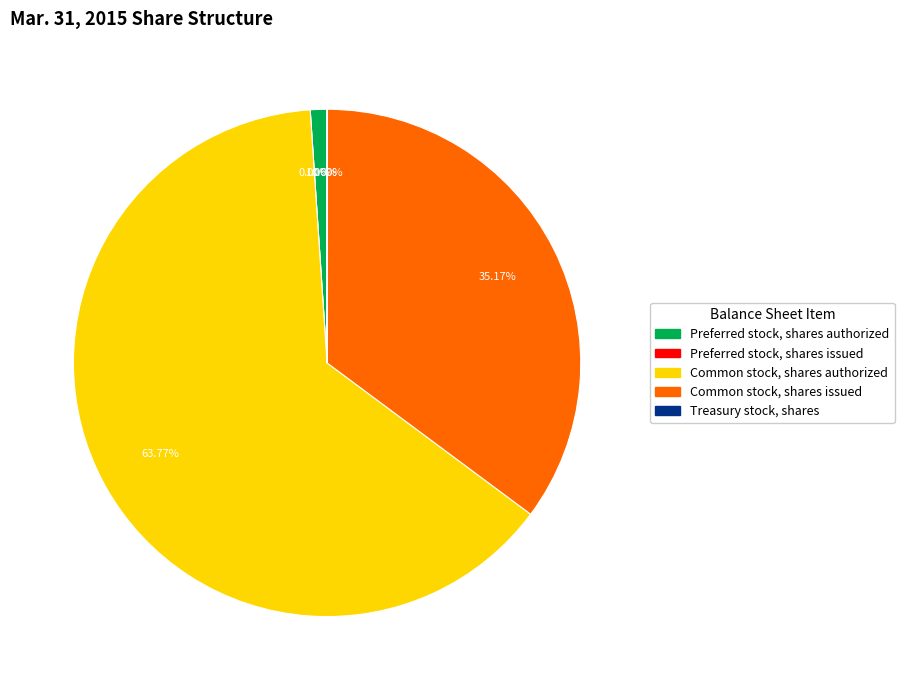

To the nearest percent, what is the combined percentage of Common stock, shares authorized and Preferred stock, shares issued?

64%